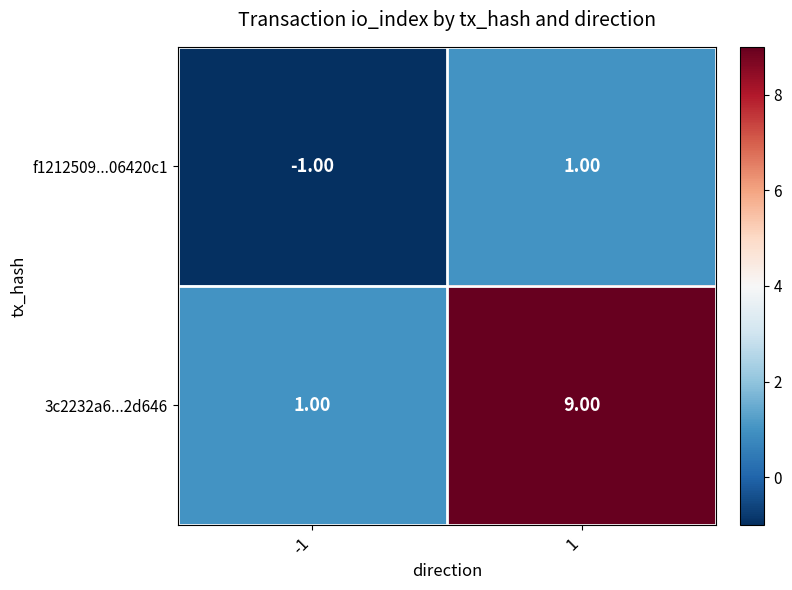

What is the difference between the maximum and minimum values in the 3c2232a6...2d646 series?

8